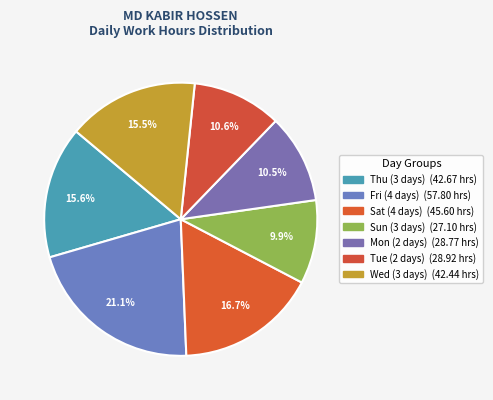

Count the number of slices in the pie.

7